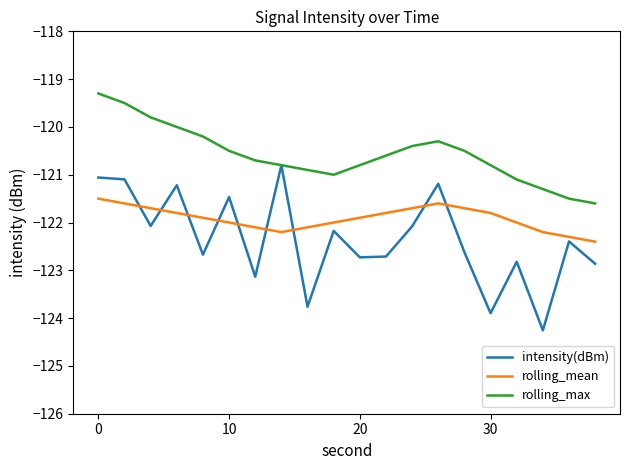

Which series has the largest total across all categories?

rolling_max